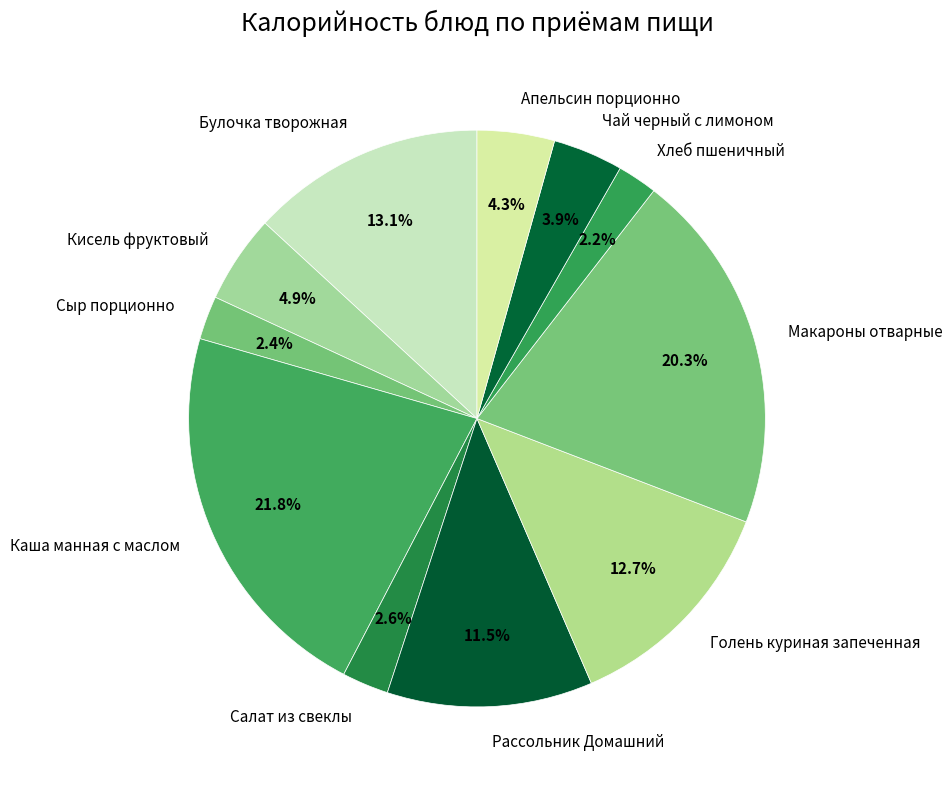

Which slice is the largest?

Каша манная с маслом